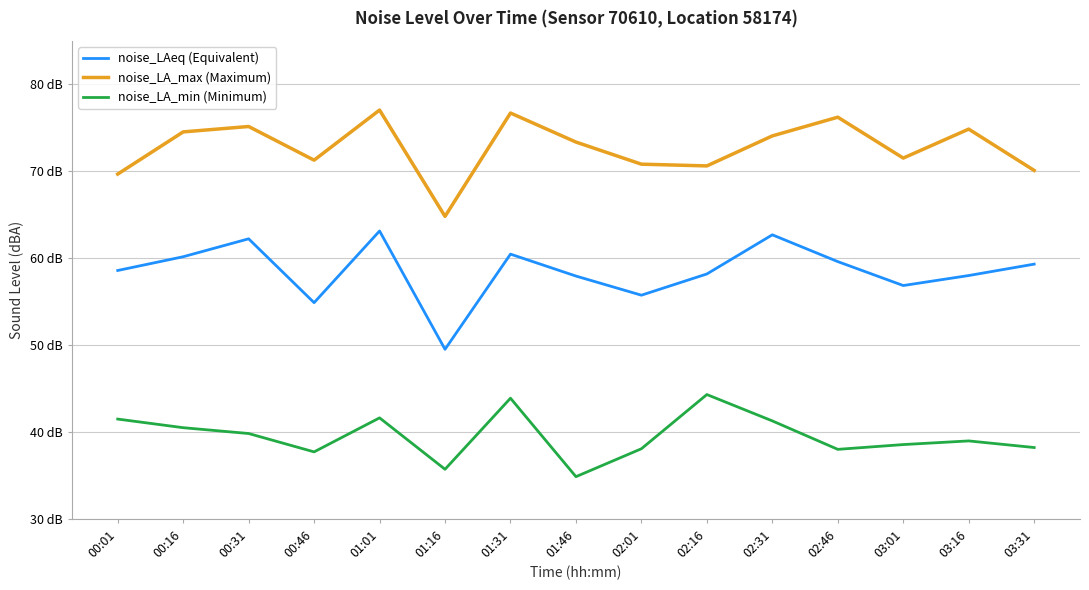

List the series in order of their overall mean, lowest first.

noise_LA_min (Minimum), noise_LAeq (Equivalent), noise_LA_max (Maximum)